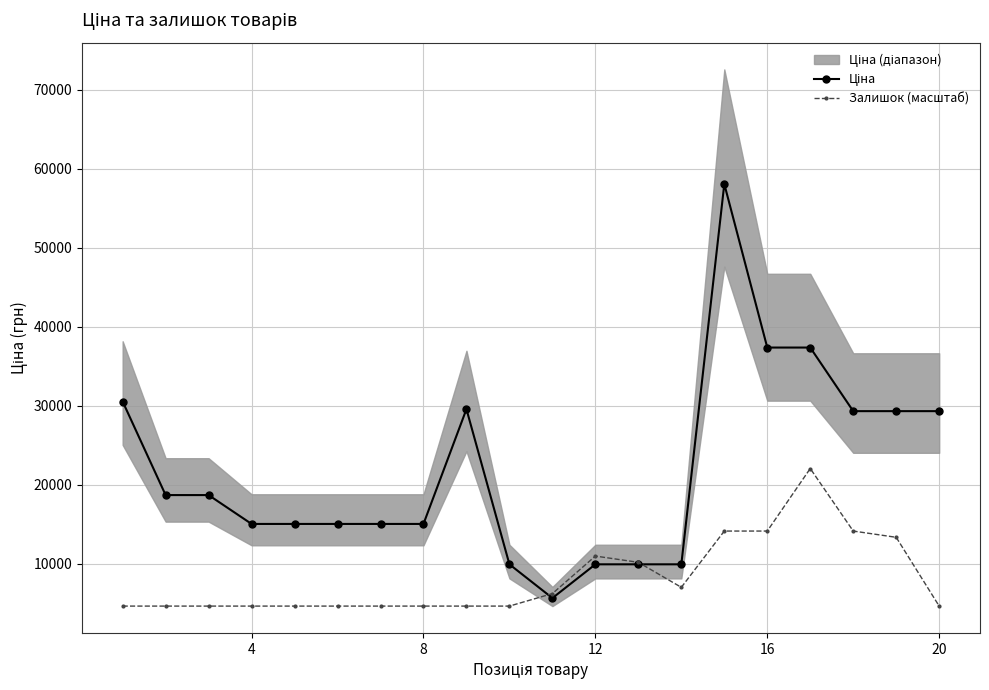

How many data points in Ціна are less than 18671?

10